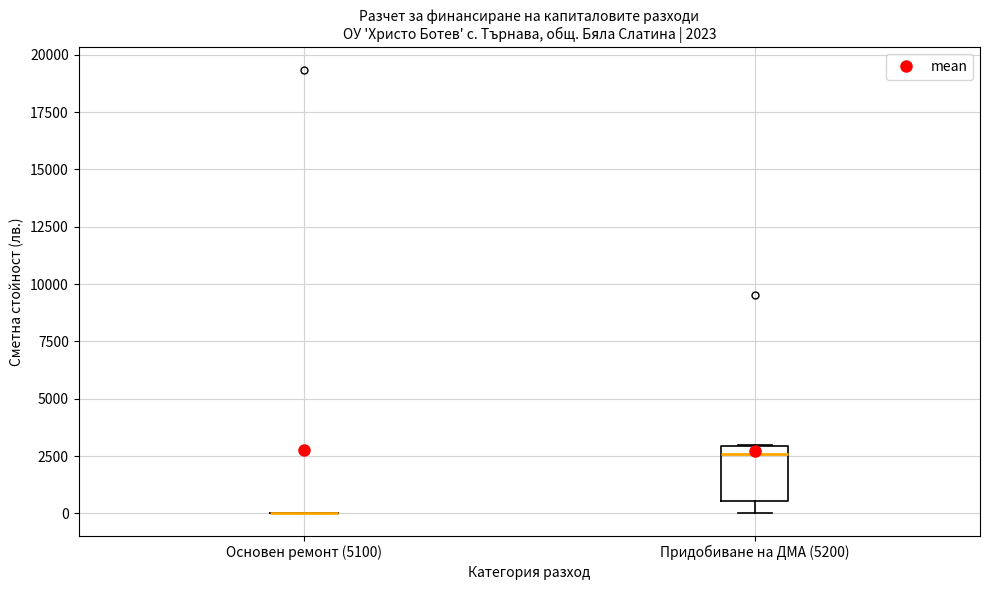

Which box is the tallest, from its lower edge to its upper edge?

Придобиване на ДМА (5200)